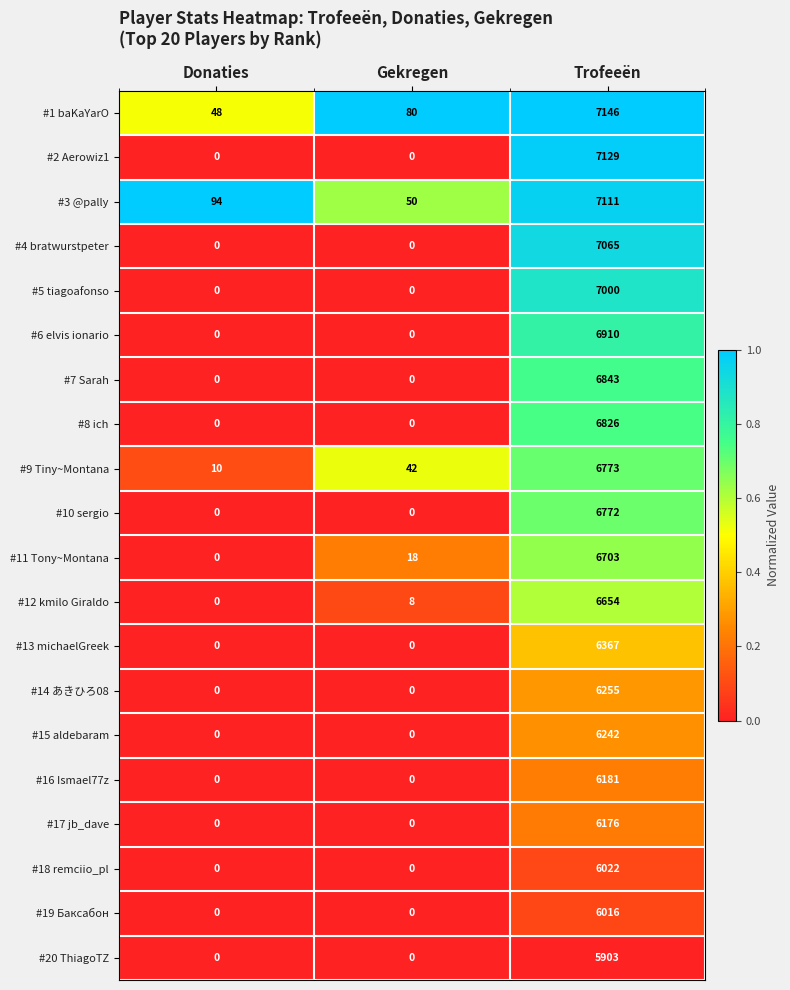

Which label corresponds to the largest value in the chart?

Trofeeën